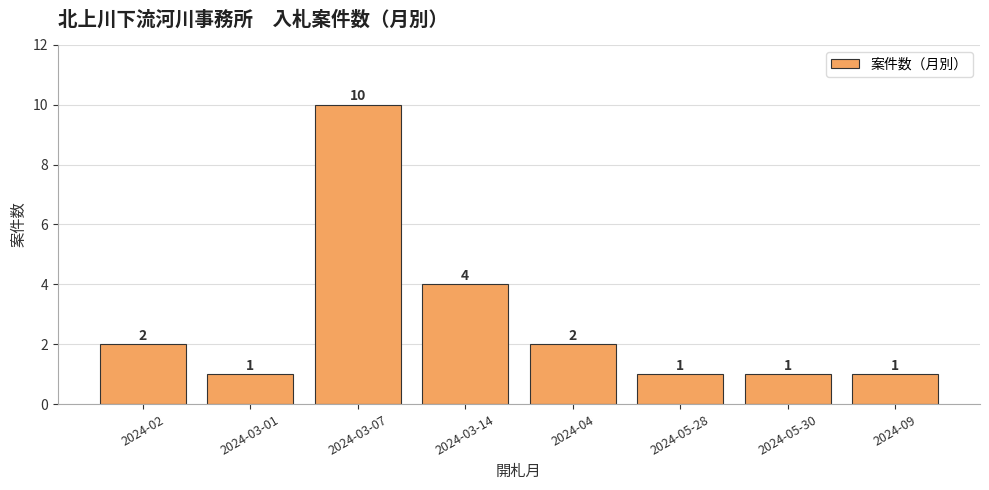

Reading left to right, what are all the values shown in this chart?

2024-02=2	2024-03-01=1	2024-03-07=10	2024-03-14=4	2024-04=2	2024-05-28=1	2024-05-30=1	2024-09=1